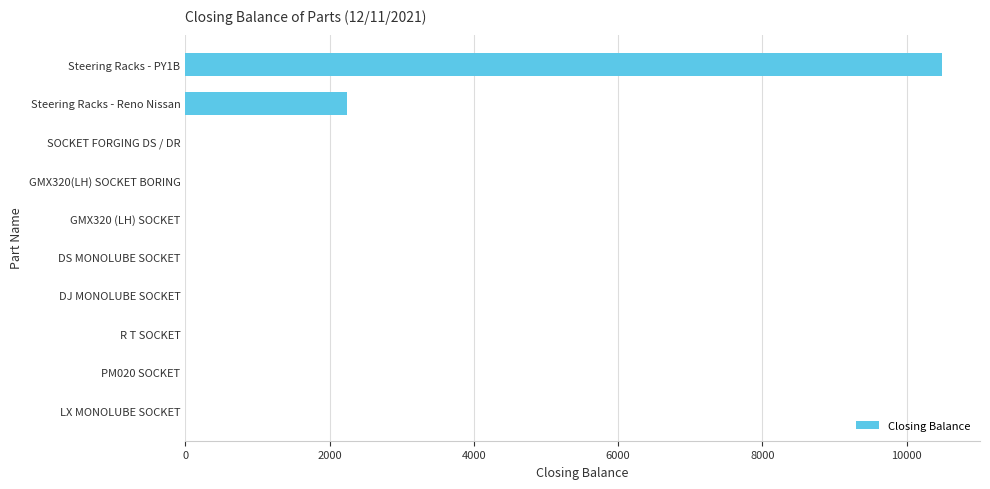

Where is the data nearest to the value 5245?

Steering Racks - Reno Nissan